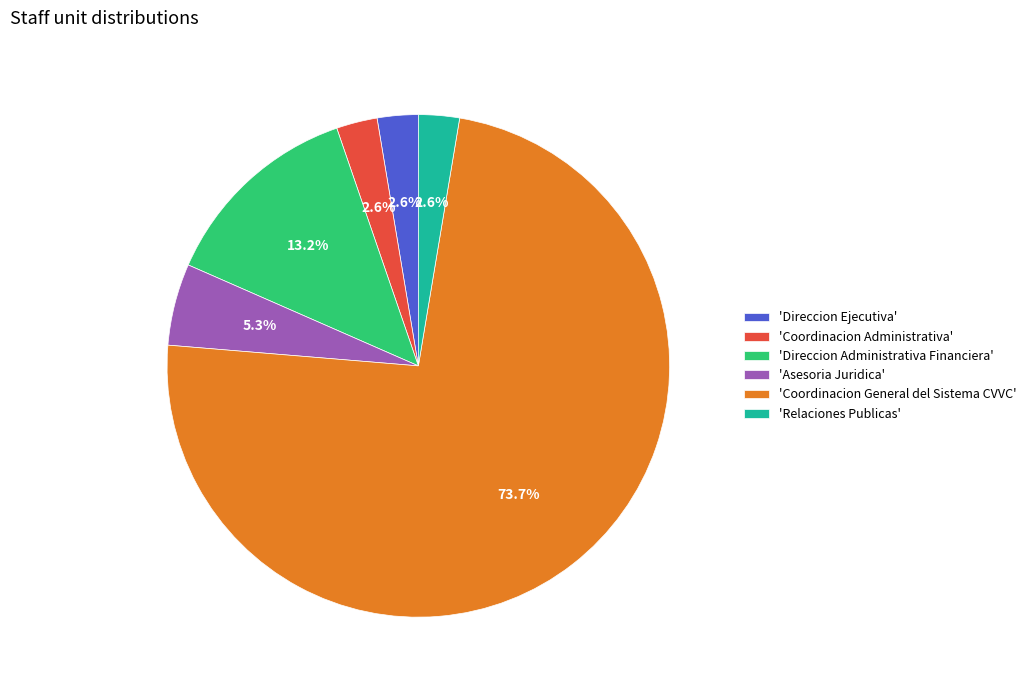

To the nearest percent, what is the difference between the largest and smallest slice percentages?

71%